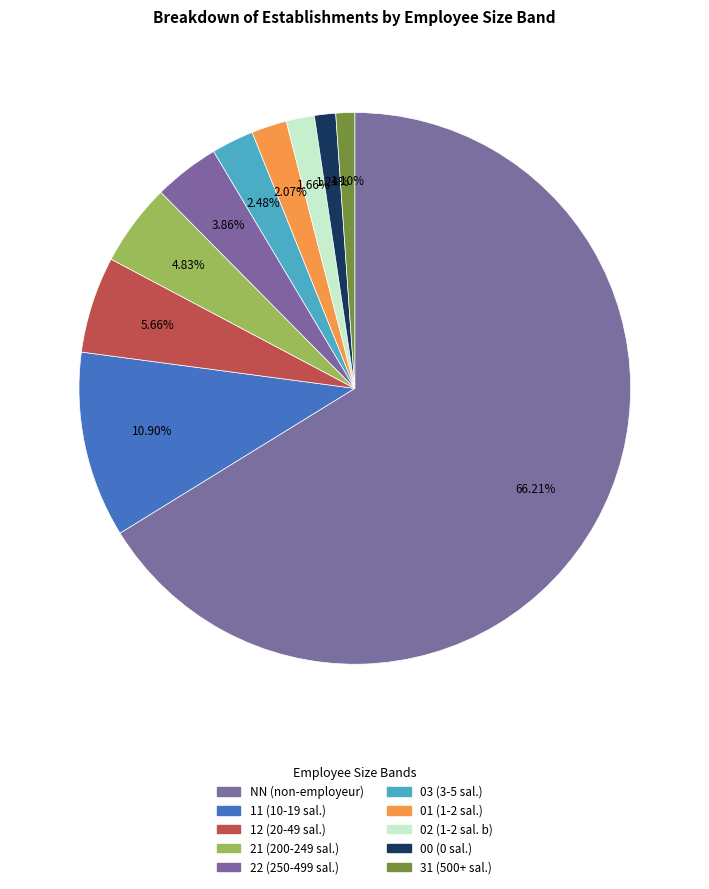

Between 02 and 31, which is larger?

02